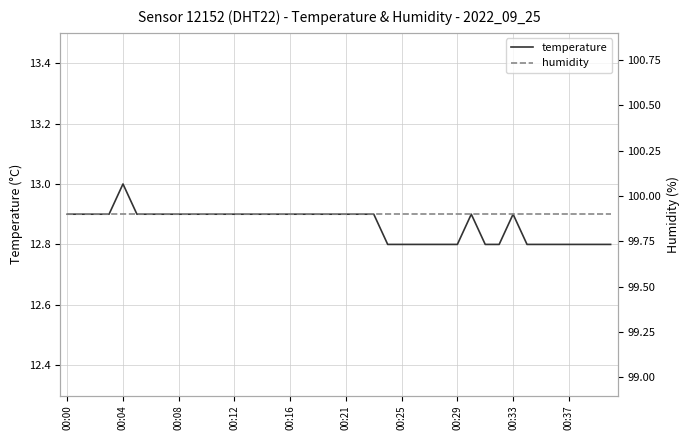

Which category has the lowest value in the temperature series?

23